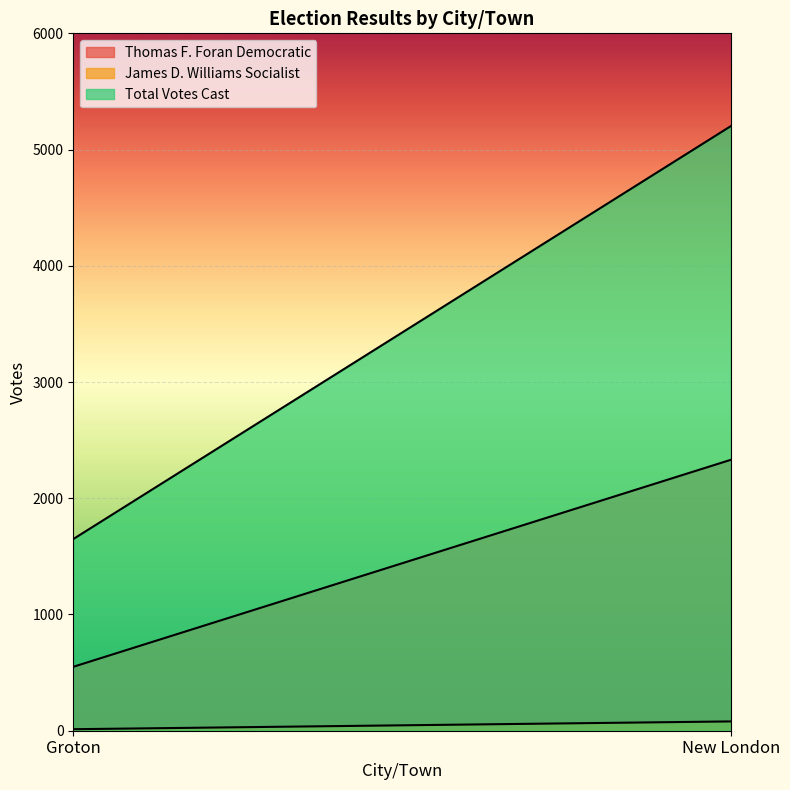

What is the difference between the maximum and minimum values in the Thomas F. Foran Democratic series?

1781